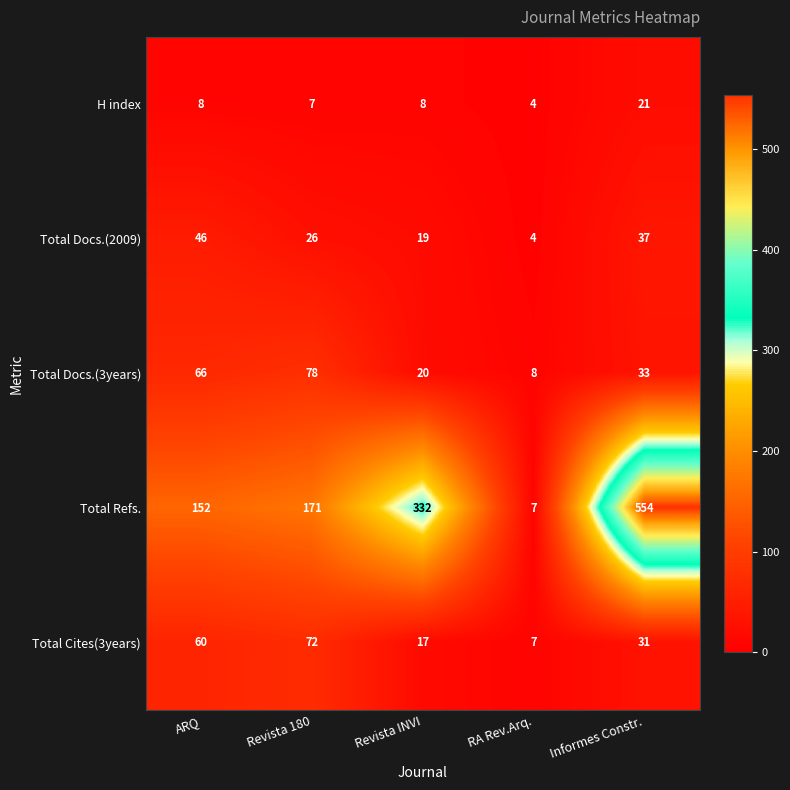

Where does the Total Docs.(3years) series first go above 33?

ARQ